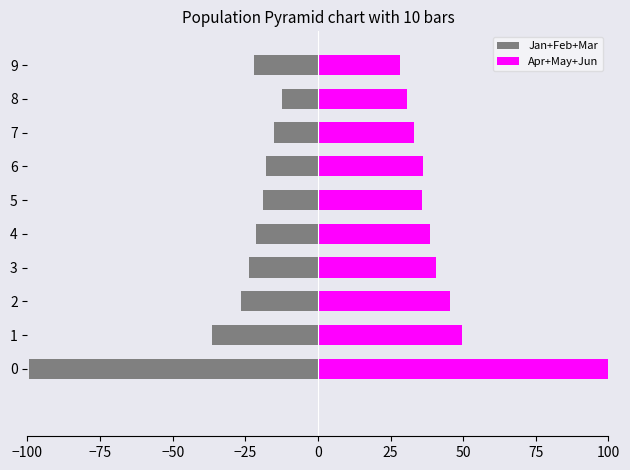

What is the label of the 10th bar from the left?

9